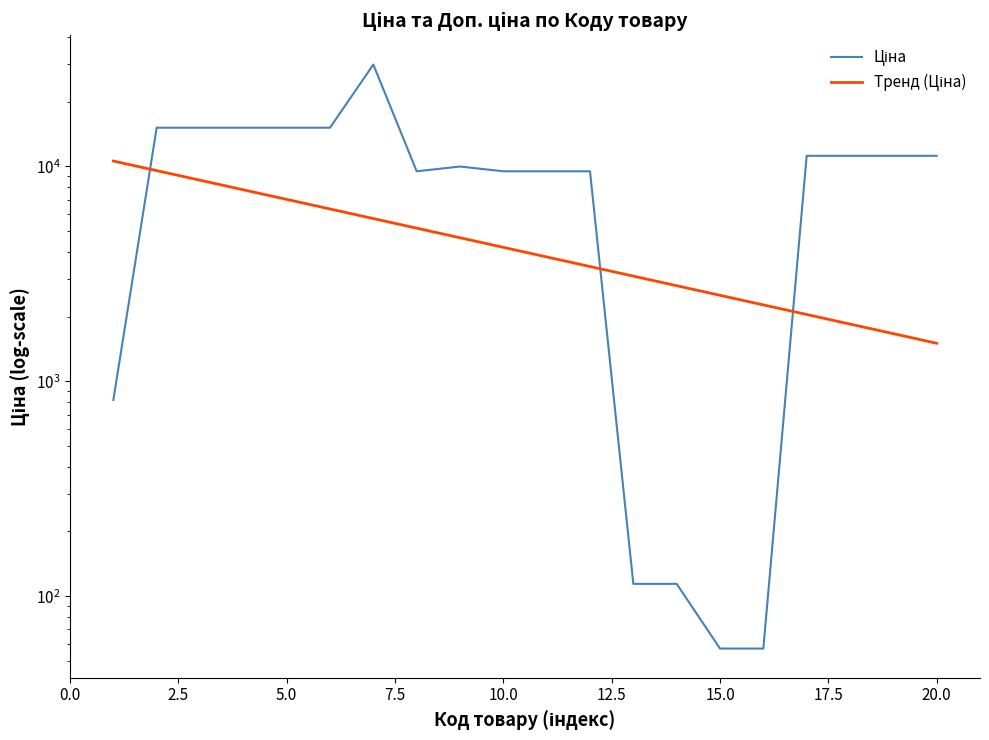

How many data points in Тренд (Ціна) are above 4196?

10